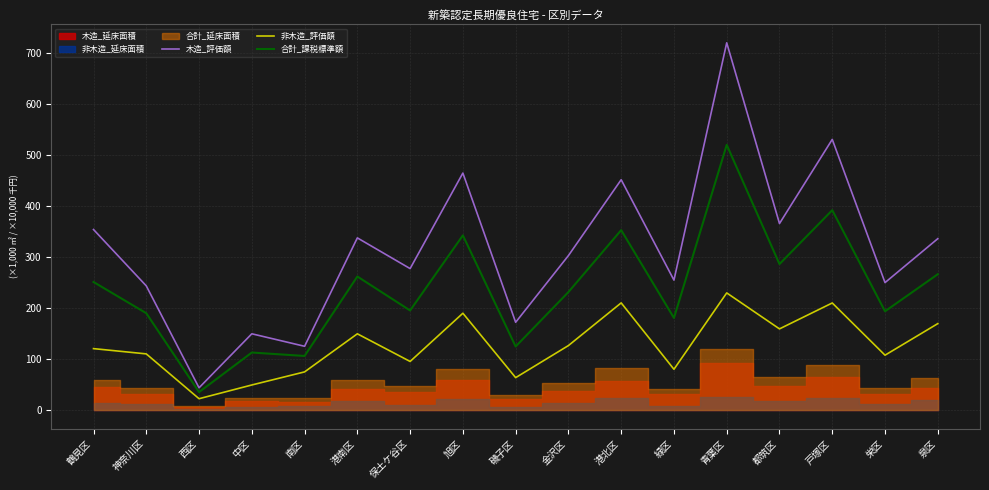

What is the sum of the 非木造_評価額 values at 鶴見区 and 青葉区?

350.6